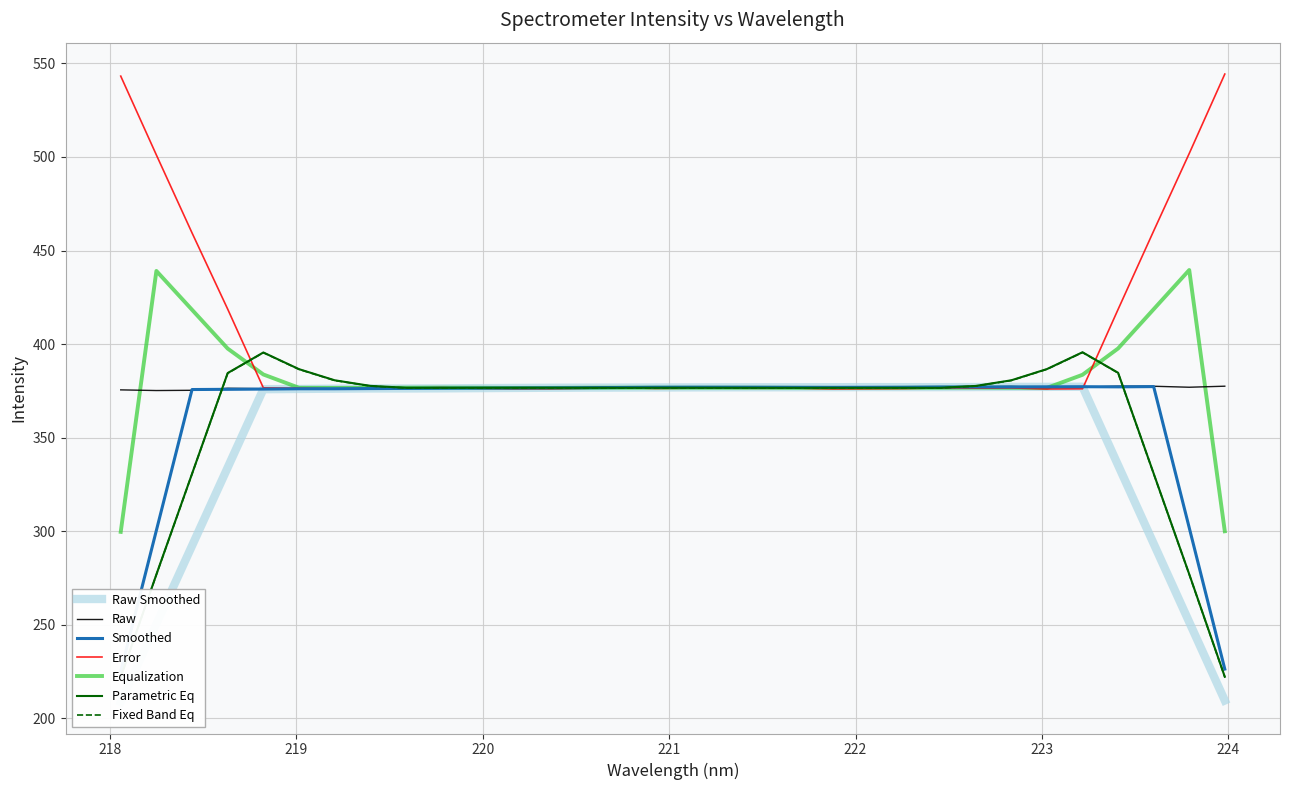

What is the label of the 12th point from the left?

220.1623